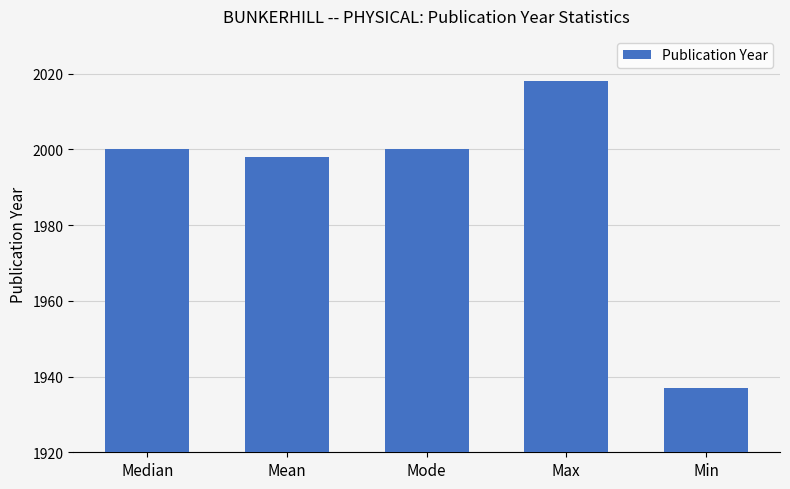

Between Median and Min, which is larger?

Median